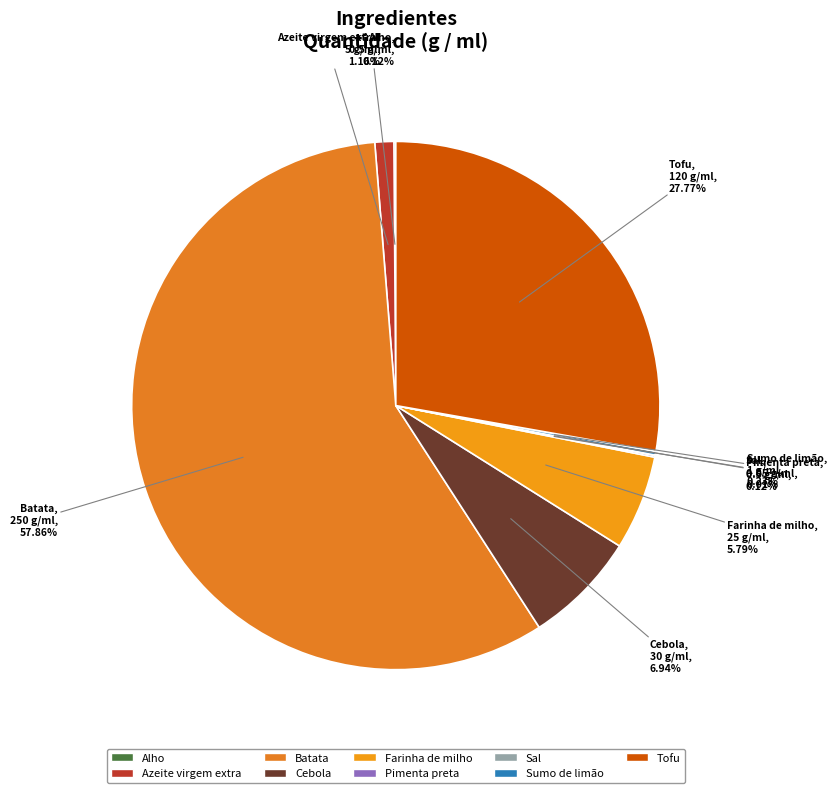

Which category has the biggest portion of the pie?

Batata